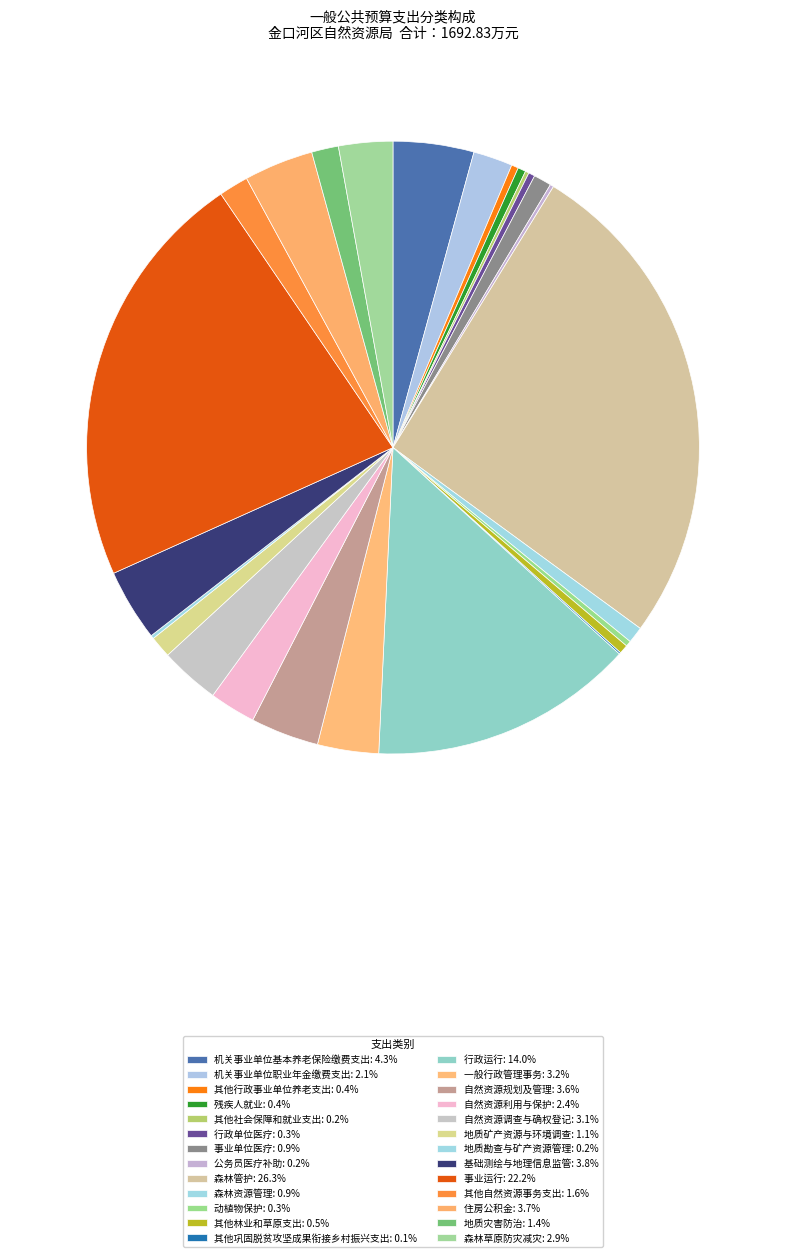

To the nearest percent, what portion does 其他自然资源事务支出 represent?

2%